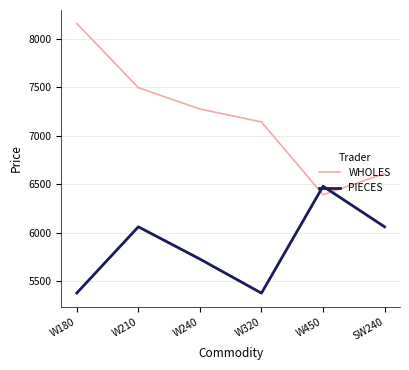

Which series has the largest total across all categories?

WHOLES